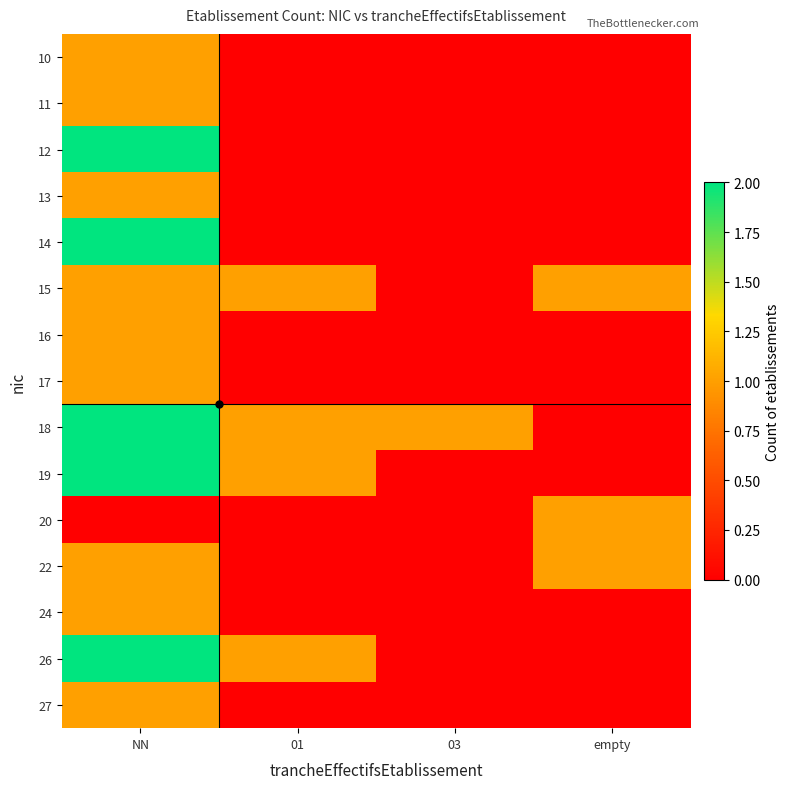

How many series are shown in this chart?

15